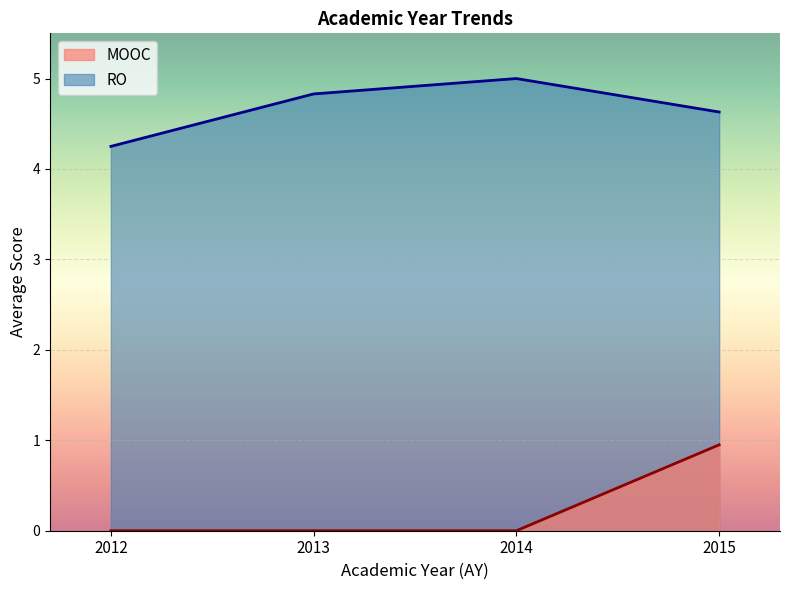

What is the sum of all MOOC values?

0.9